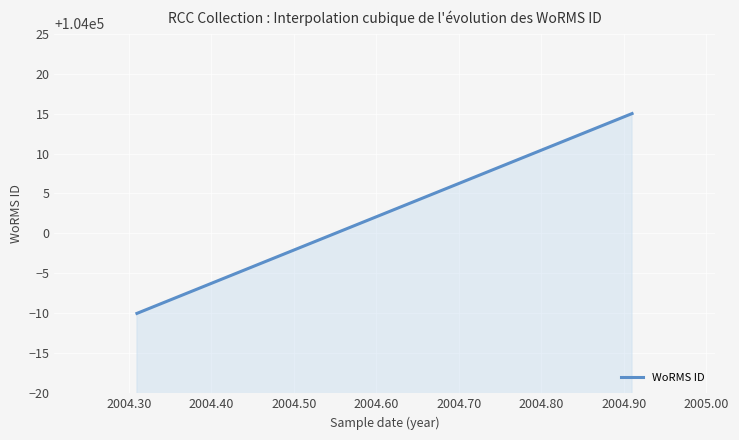

How many lines are shown in the chart?

1